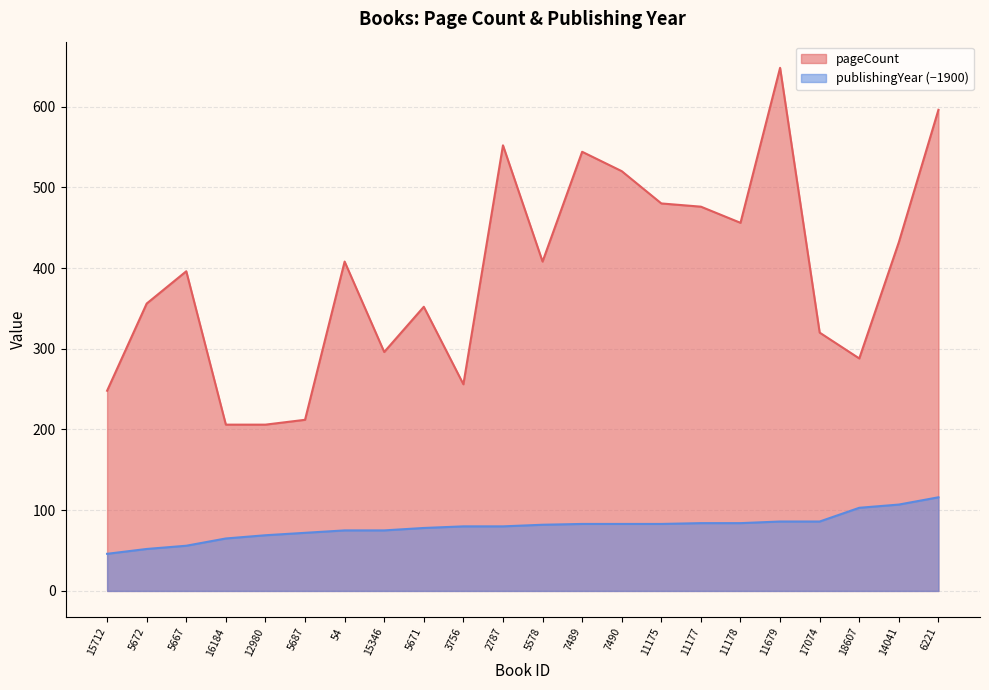

What is the greatest value displayed?

648